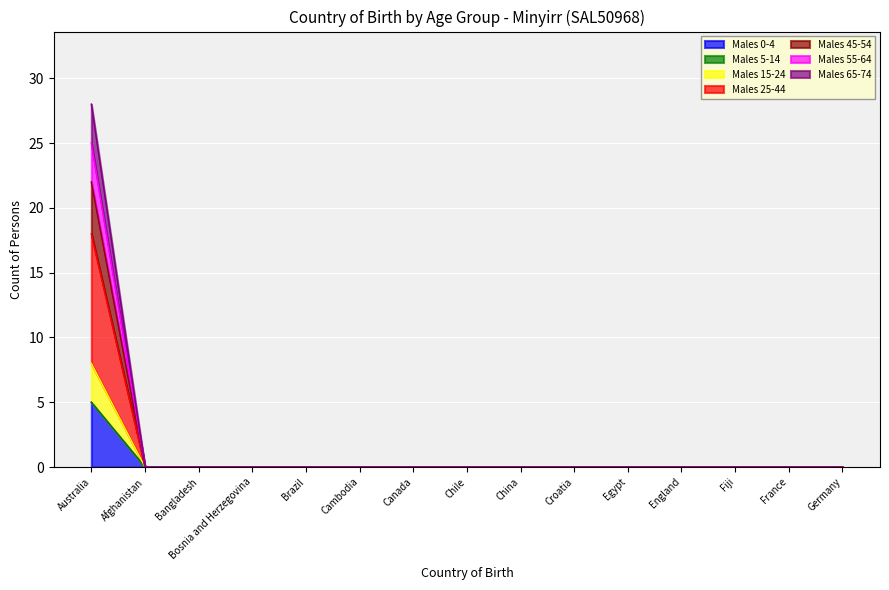

Does the chart display data point markers on the line(s)?

No